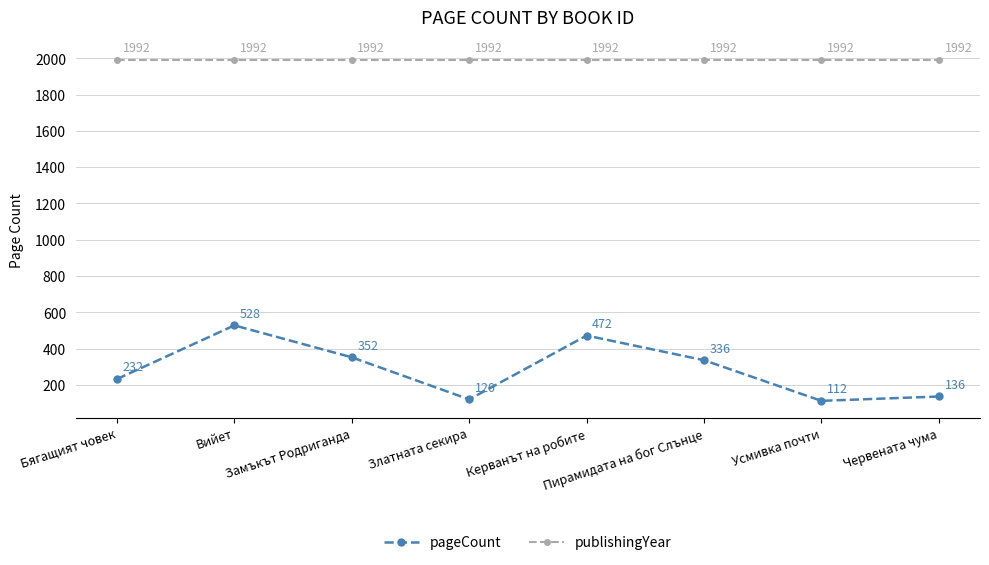

What is the difference between the second highest and minimum values in the pageCount series?

360